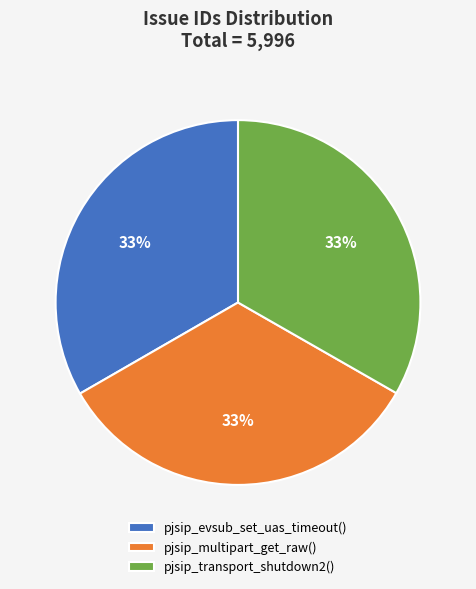

Is the sum of pjsip_transport_shutdown2() and pjsip_evsub_set_uas_timeout() greater than half?

Yes